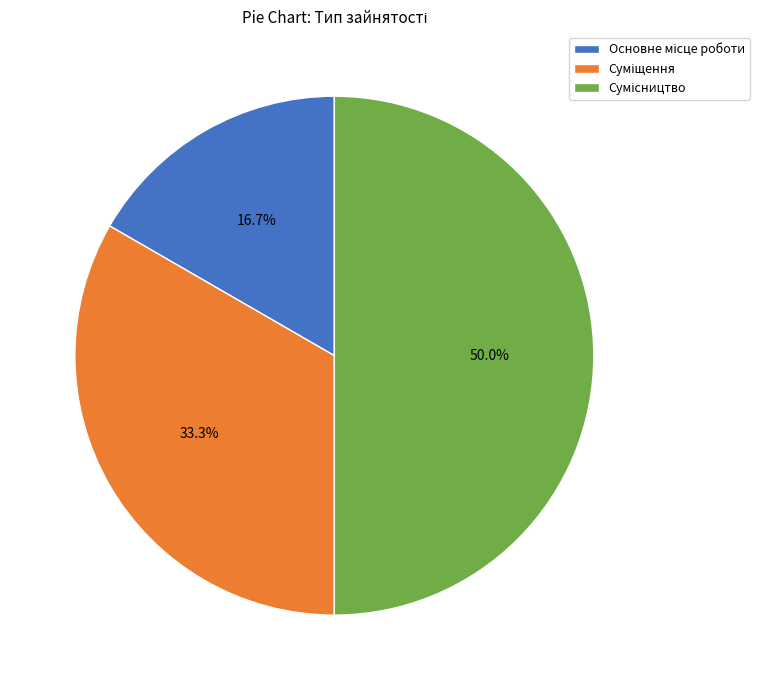

Count the number of slices in the pie.

3